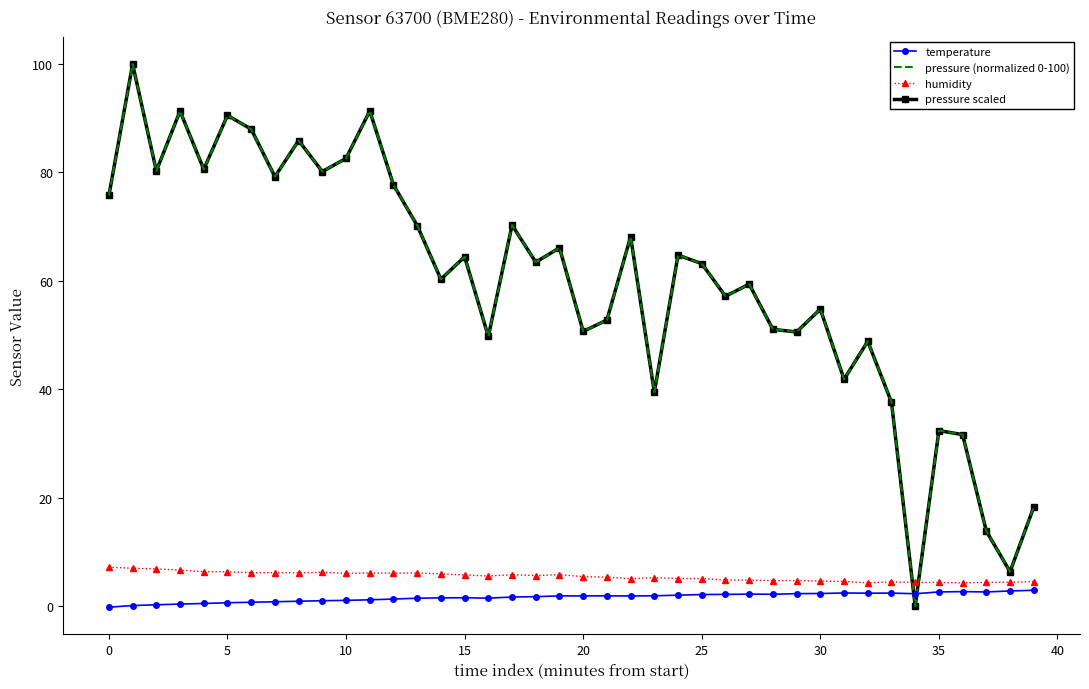

In temperature, how many points are lower than both neighbors (excluding endpoints)?

6